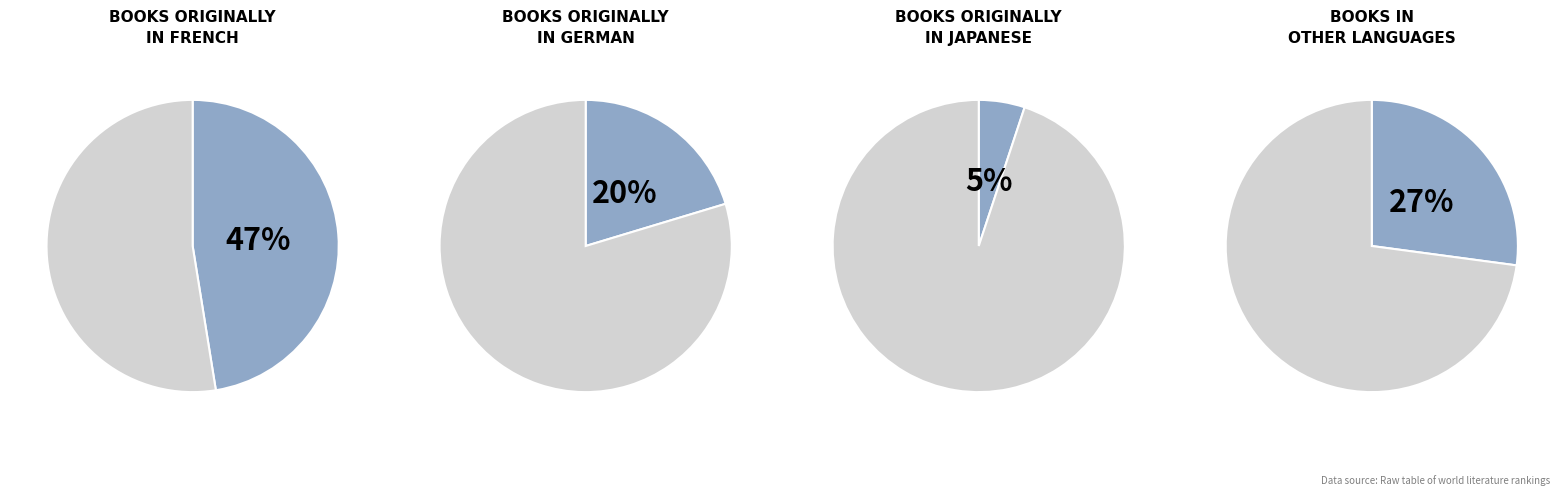

Is the sum of Japanese and Other greater than half?

No